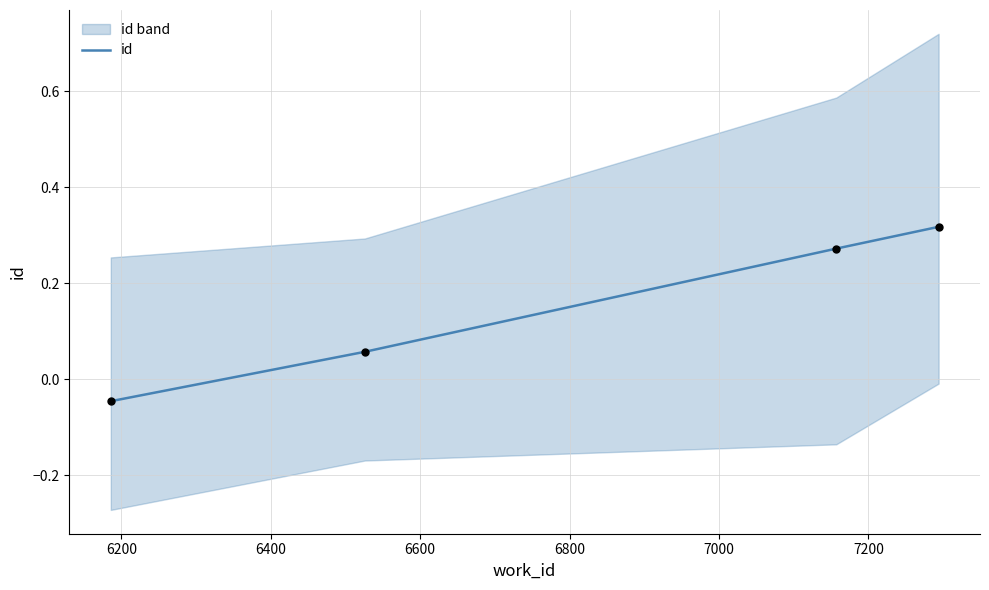

How many id values are between 0 and 1?

3